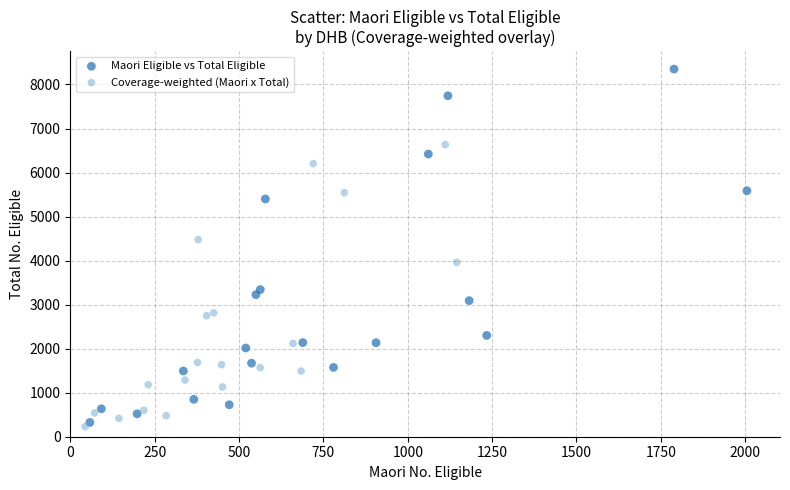

Which series has the widest spread of Y values?

Maori Eligible vs Total Eligible